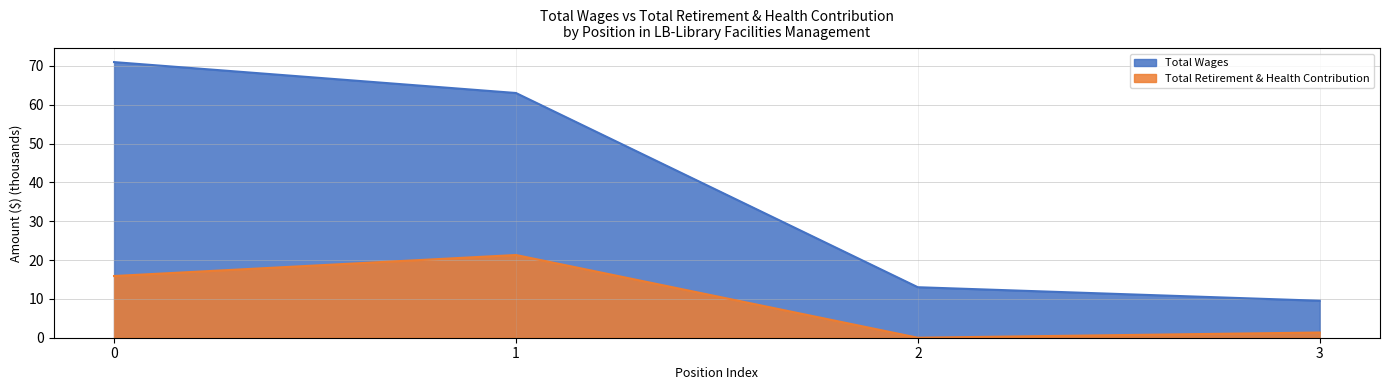

What is the difference between the second highest and second lowest values in the Total Retirement & Health Contribution series?

14.6